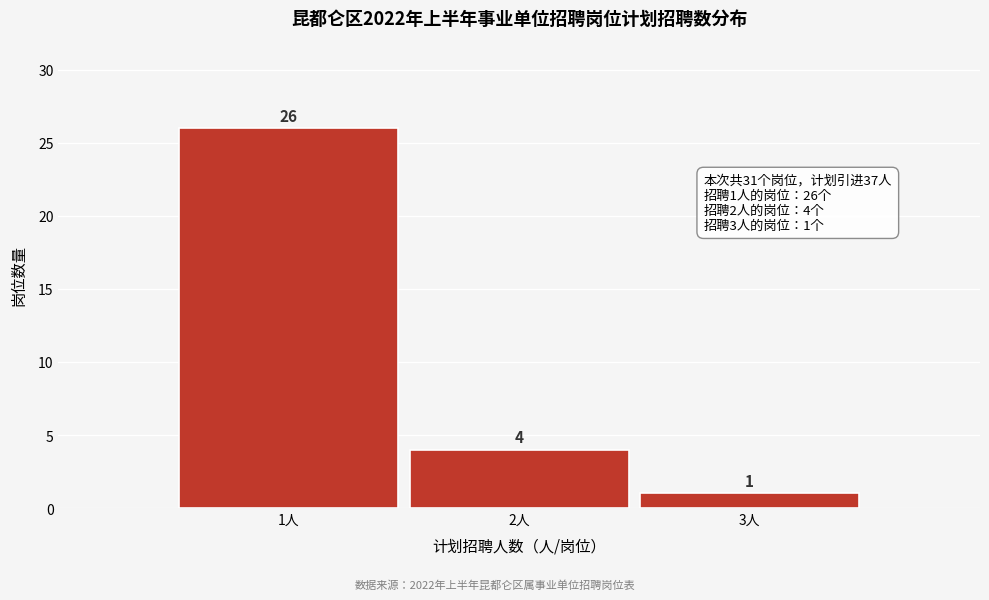

Reading left to right, extract all data points from this chart.

26	4	1